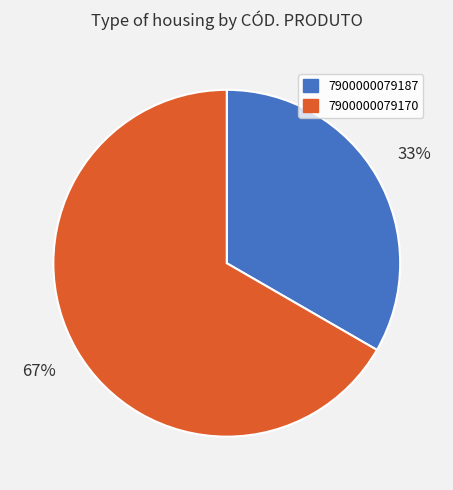

To the nearest percent, what percentage of the pie is 7900000079170?

67%